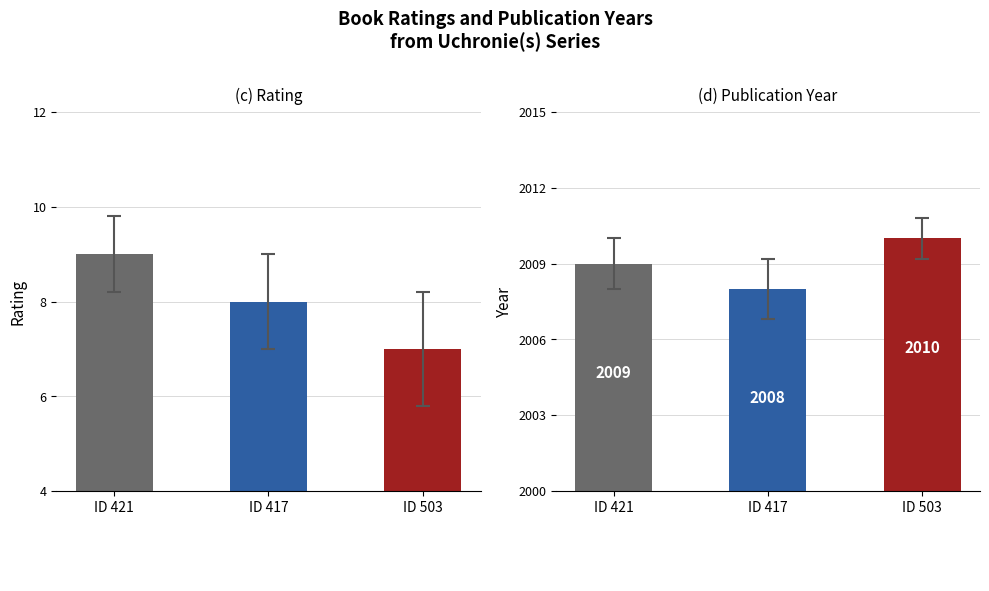

True or false: rating has a value of 9 at ID 421.

True